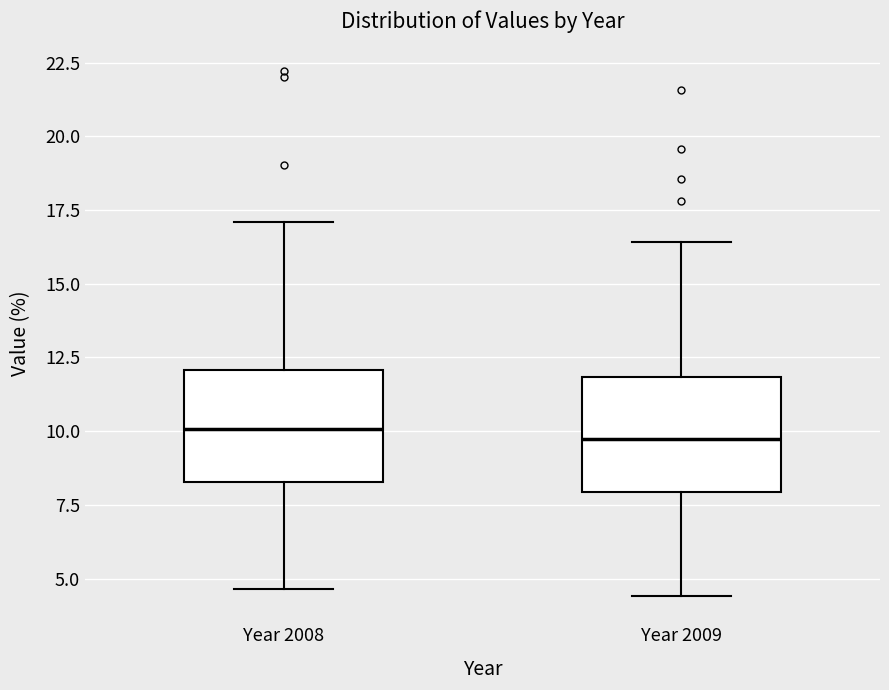

Reading left to right, read every box against the y-axis: the position of its median line, the range the box covers, and the ends of its whiskers. The values are not printed on the chart, so give them approximately, as read against the axis.

Year 2008: median 10.0, box 8.5 to 12.0, whiskers 4.5 to 17.0
Year 2009: median 9.5, box 8.0 to 12.0, whiskers 4.5 to 16.5